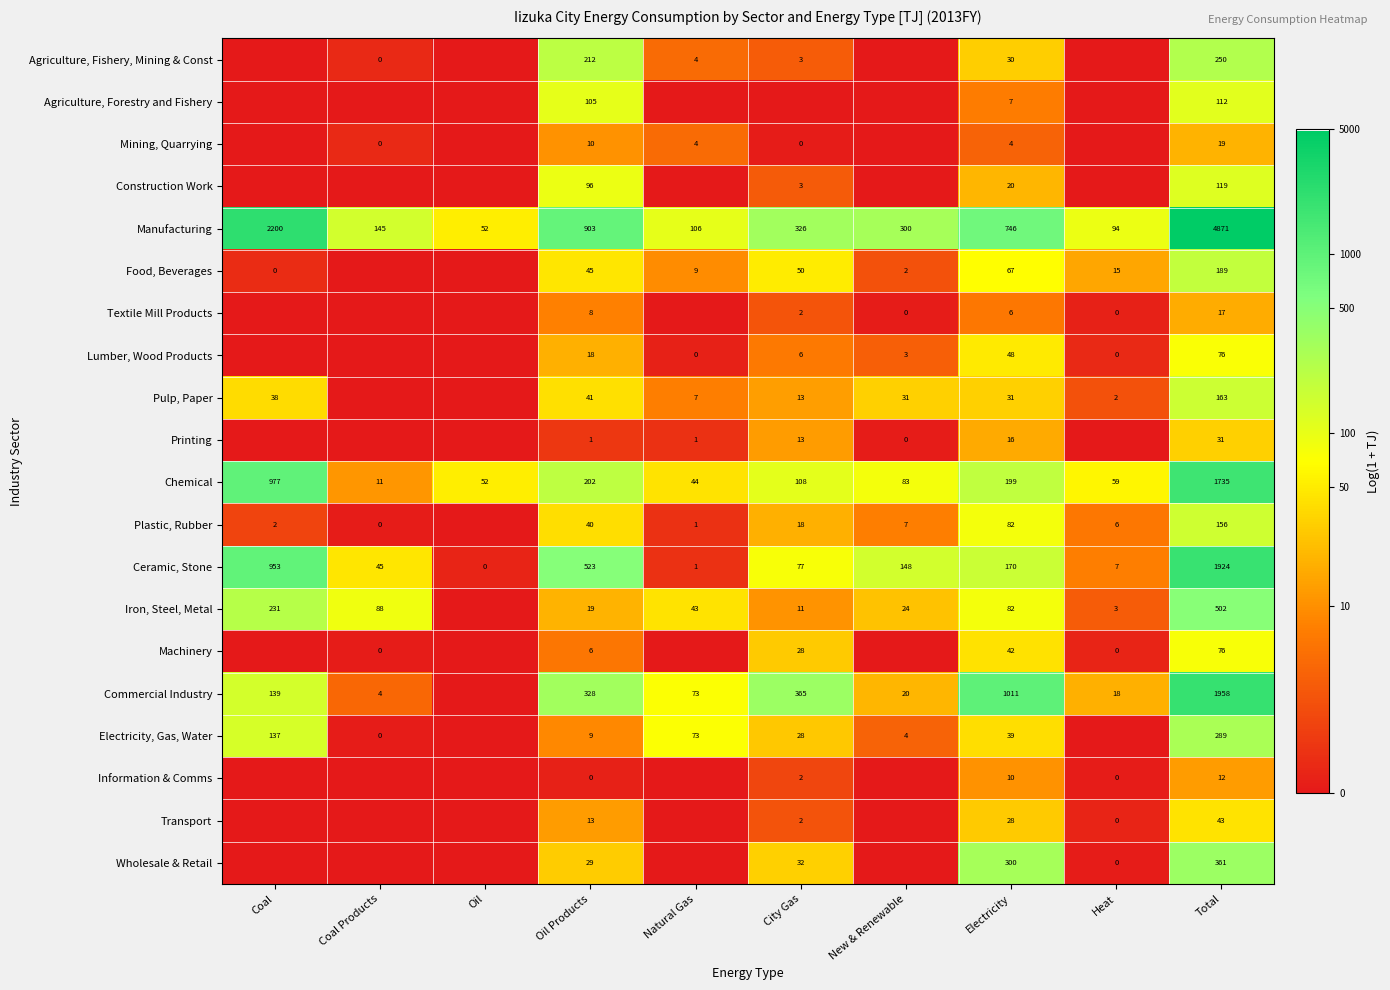

Rank the series at Oil Products from lowest to highest value.

Information & Comms, Printing, Machinery, Textile Mill Products, Electricity, Gas, Water, Mining, Quarrying, Transport, Lumber, Wood Products, Iron, Steel, Metal, Wholesale & Retail, Plastic, Rubber, Pulp, Paper, Food, Beverages, Construction Work, Agriculture, Forestry and Fishery, Chemical, Agriculture, Fishery, Mining & Const, Commercial Industry, Ceramic, Stone, Manufacturing